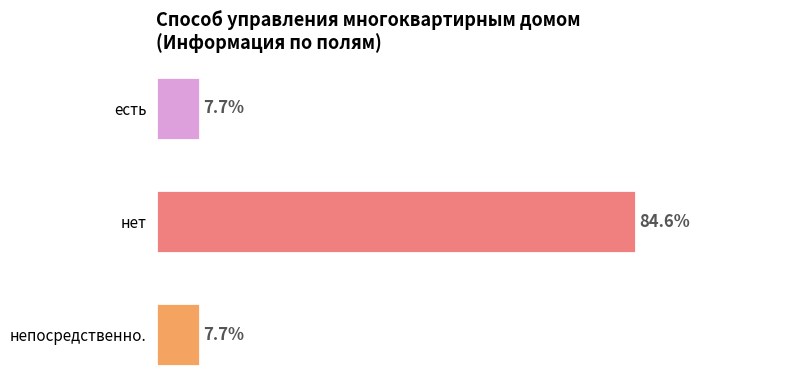

Which category has the highest value across all series?

нет